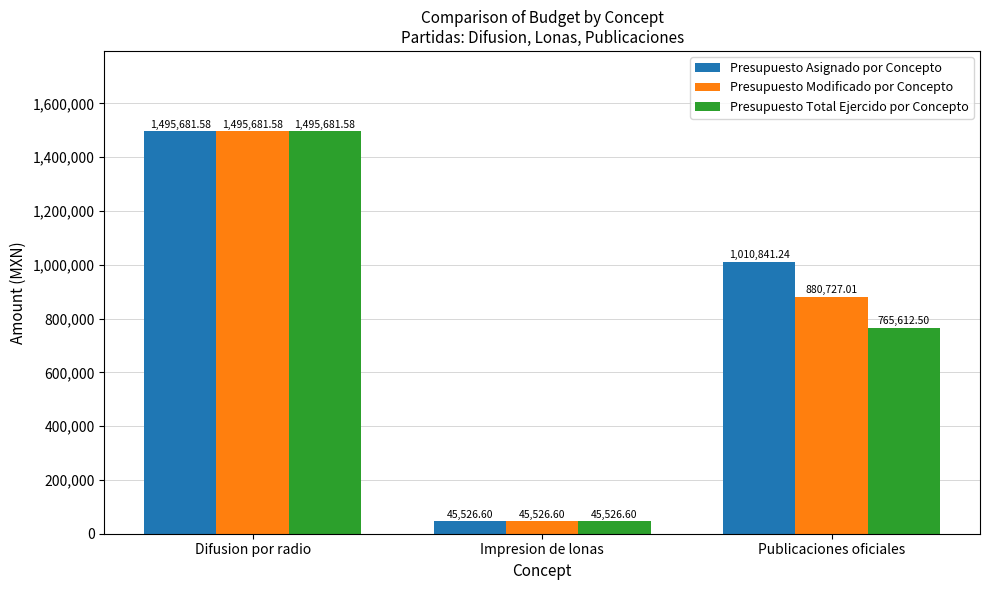

How many bars are there in each group?

3